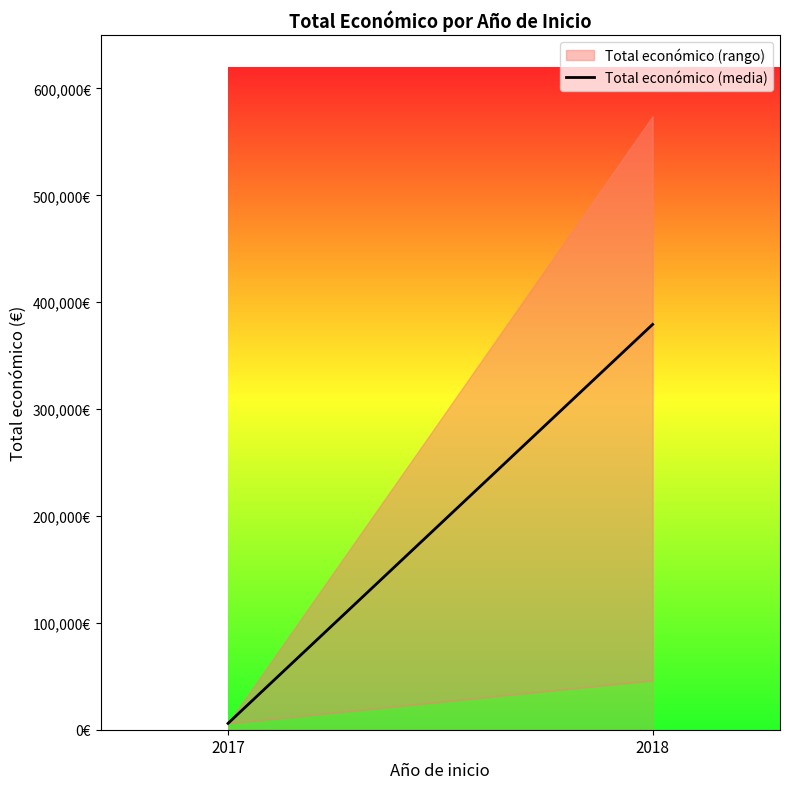

How many values are below 379244?

1